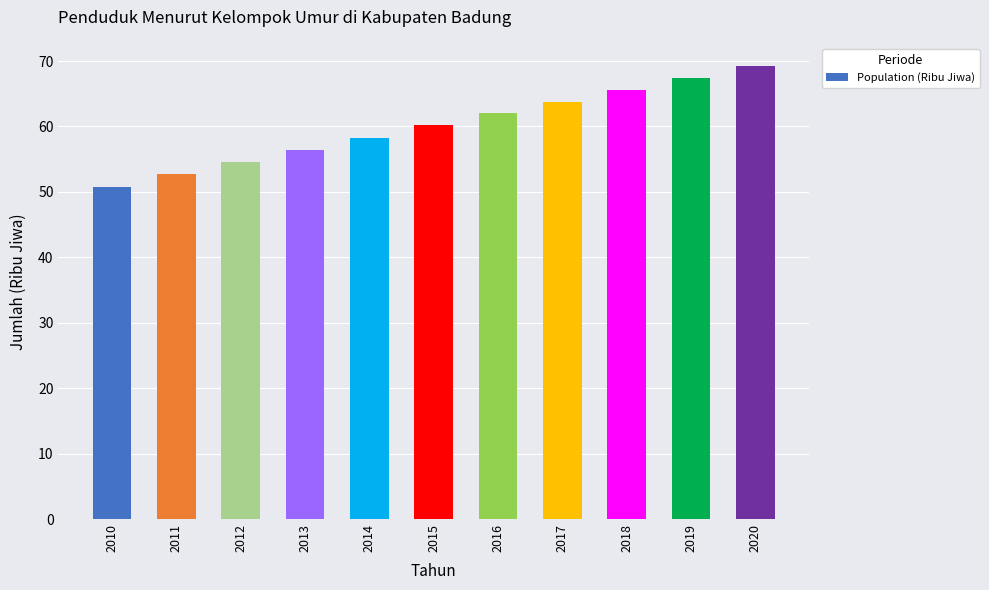

What is the difference between the maximum and minimum values?

18.4